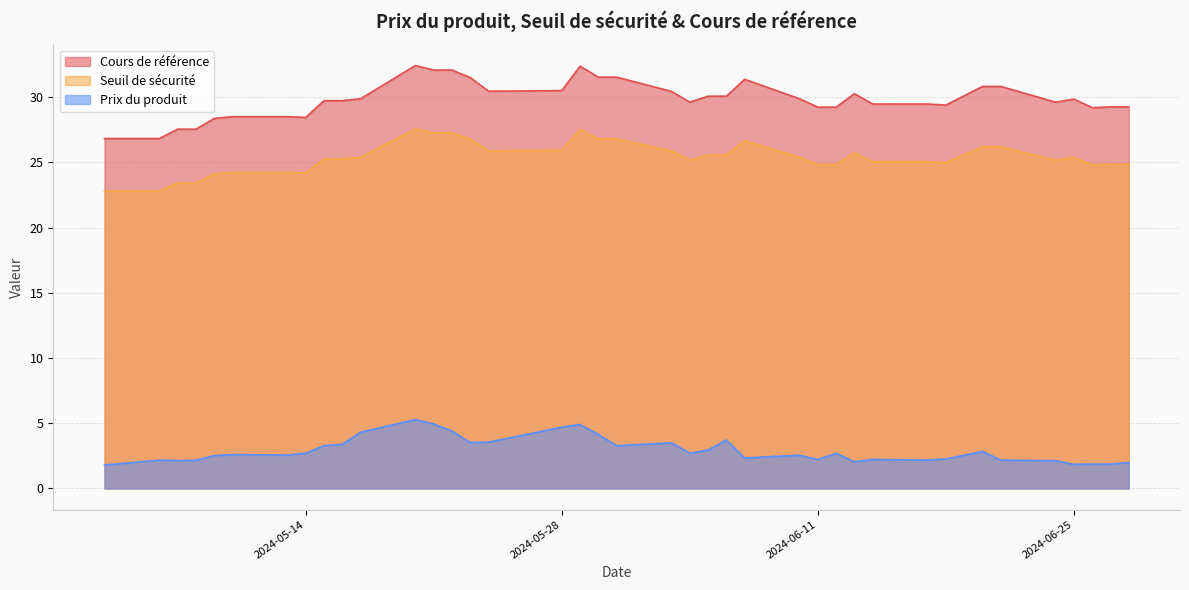

List the series in order of their overall mean, highest first.

Cours de référence, Seuil de sécurité, Prix du produit